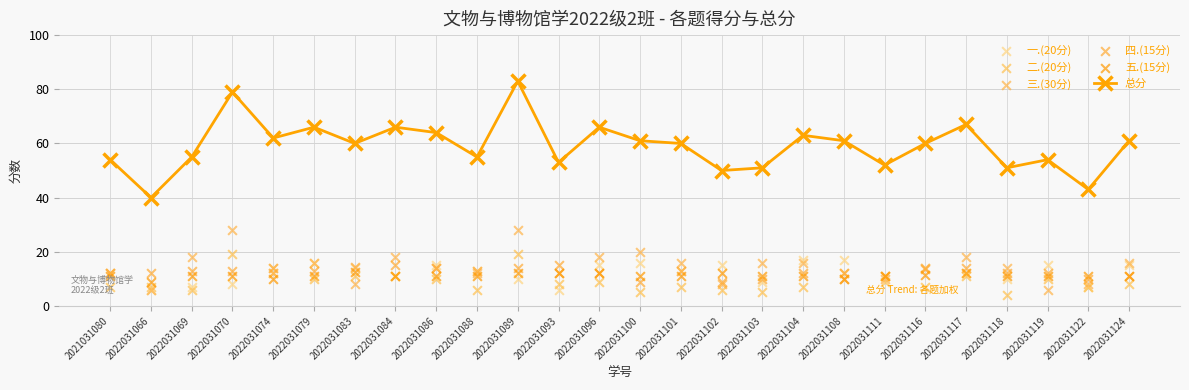

Which series contains the lowest Y value?

二.(20分)